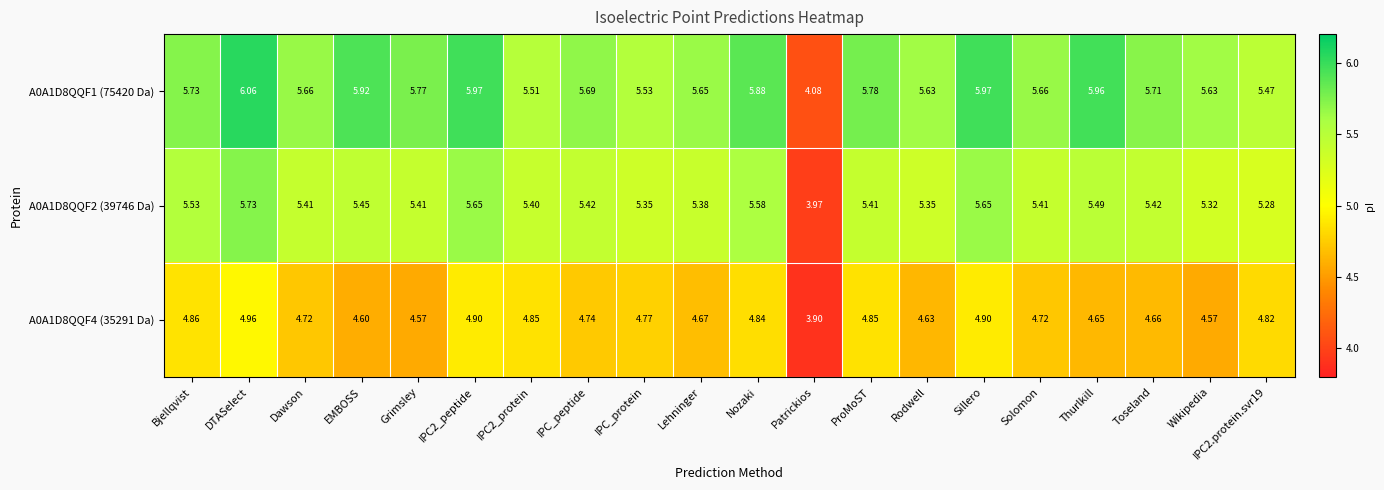

Which category has the lowest value in the A0A1D8QQF2 (39746 Da) series?

Patrickios